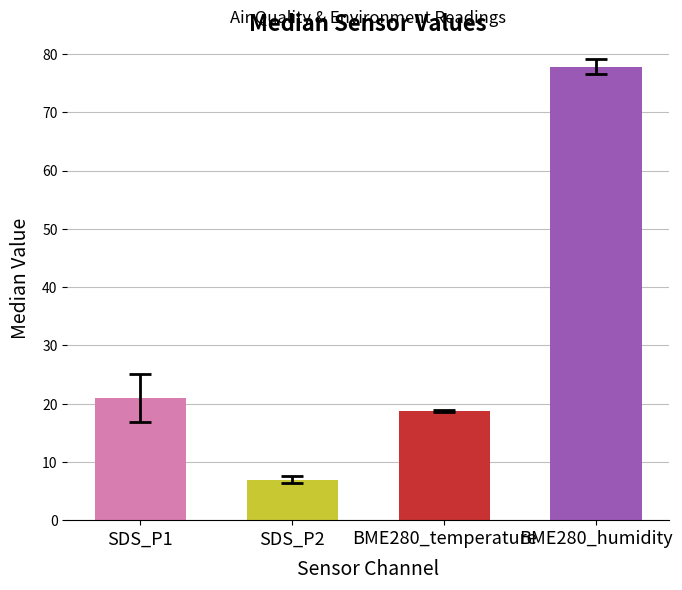

What is the difference between the values at BME280_humidity and BME280_temperature?

59.1